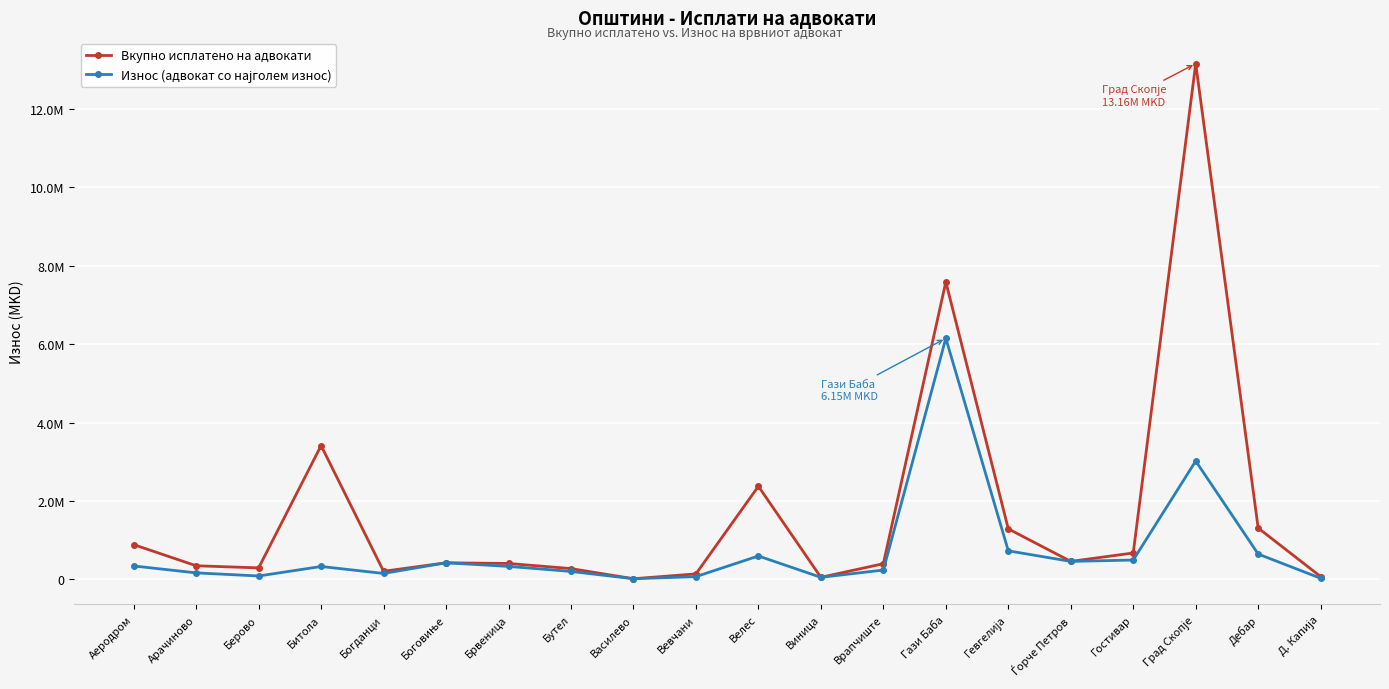

What is the difference between the maximum and minimum values in the Износ (адвокат со најголем износ) series?

6134137